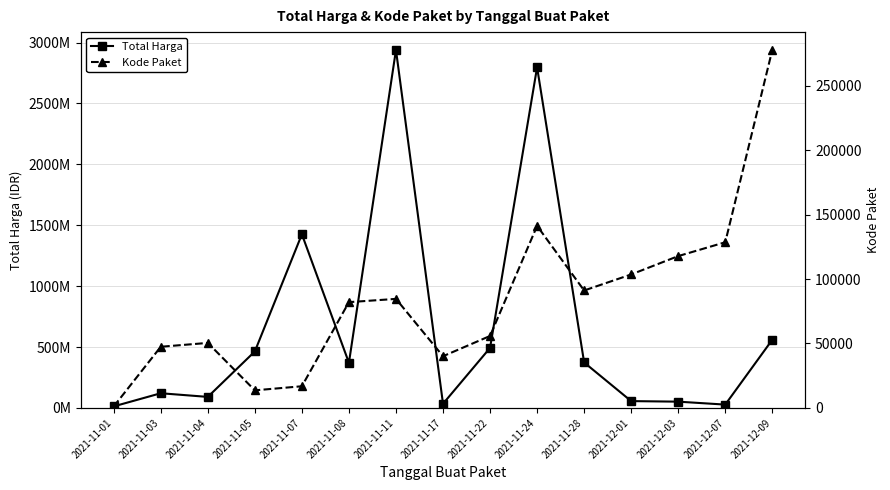

What position from the left is 2021-11-11?

7